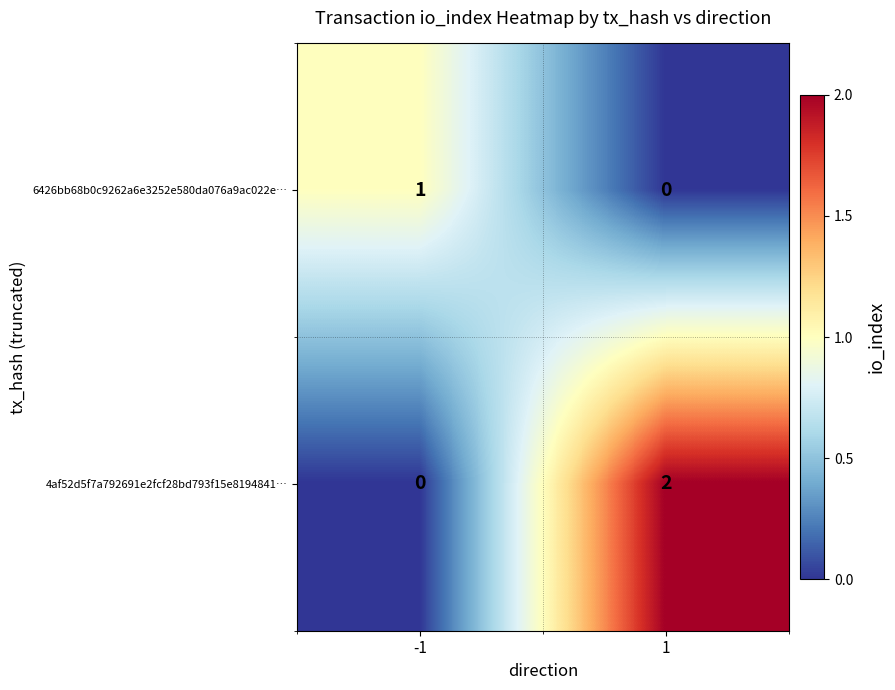

Between -1 and 1, which series saw the biggest shift?

4af52d5f7a792691e2fcf28bd793f15e8194841…